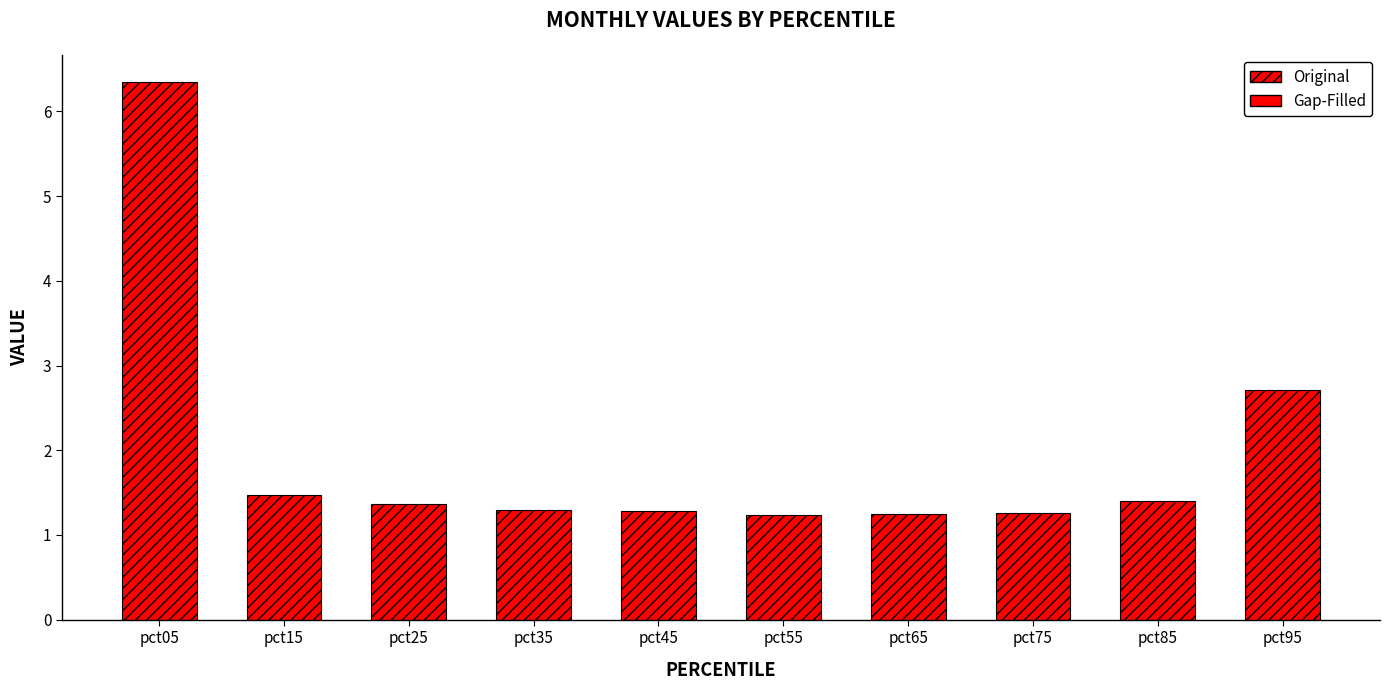

The chart shows a value of 6.4 at pct05. True or false?

True